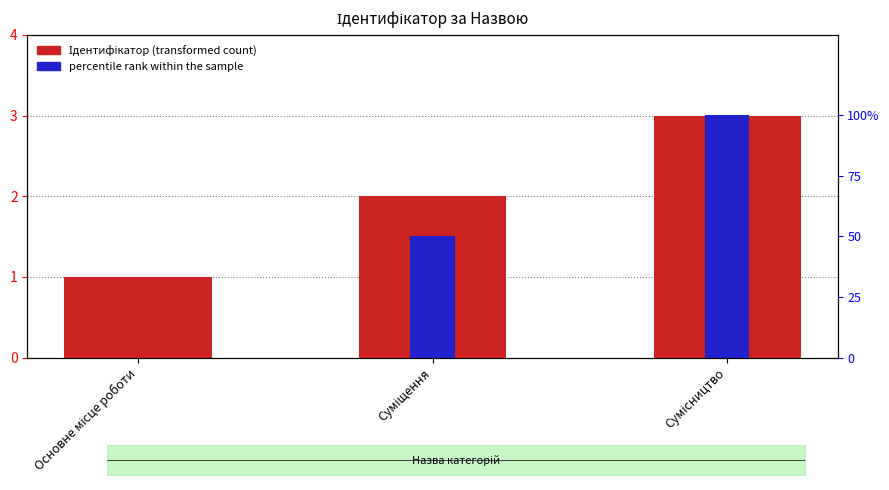

Where is percentile rank within the sample nearest to the value 50?

Суміщення